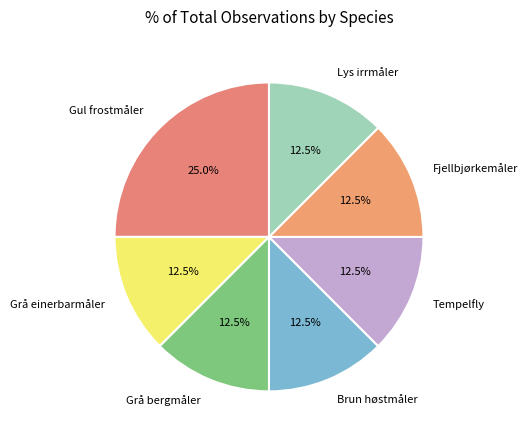

Does Gul frostmåler represent more than half of the total?

No